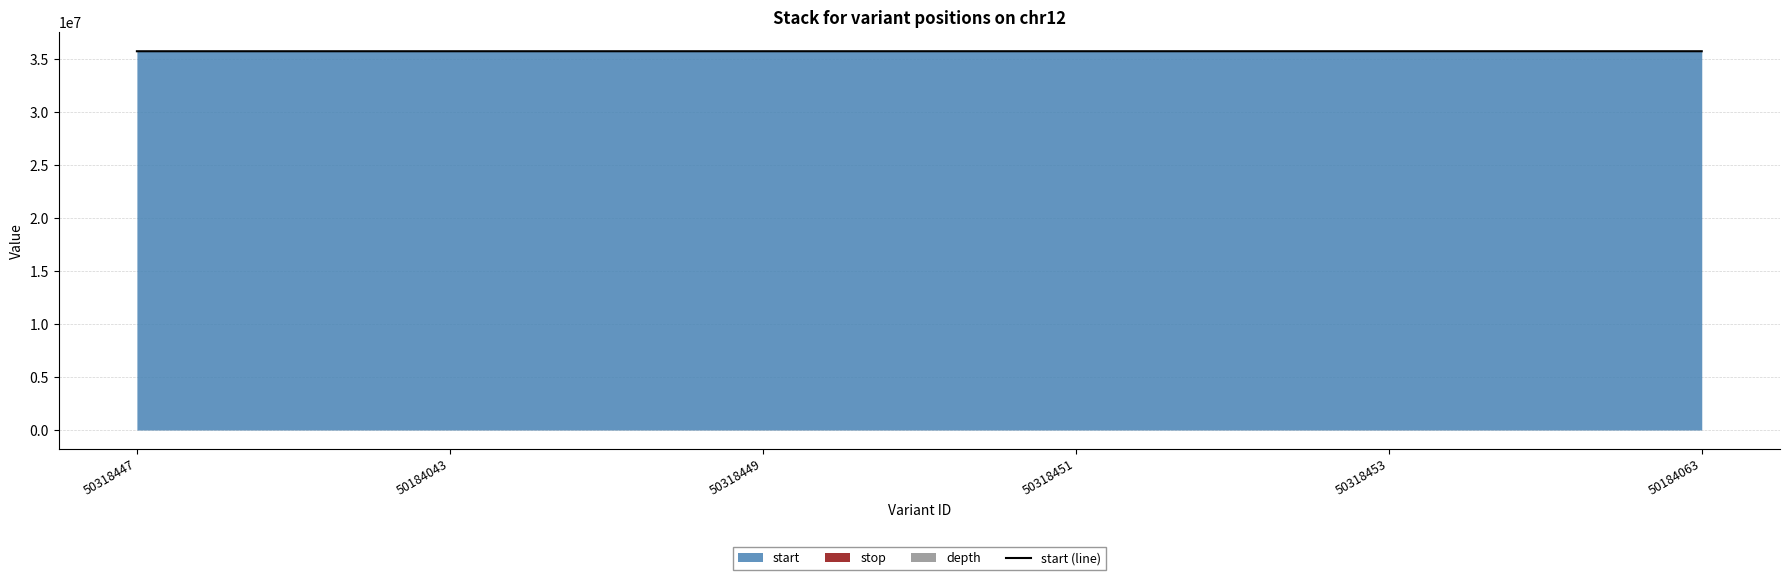

How many data points are above 35779723?

2